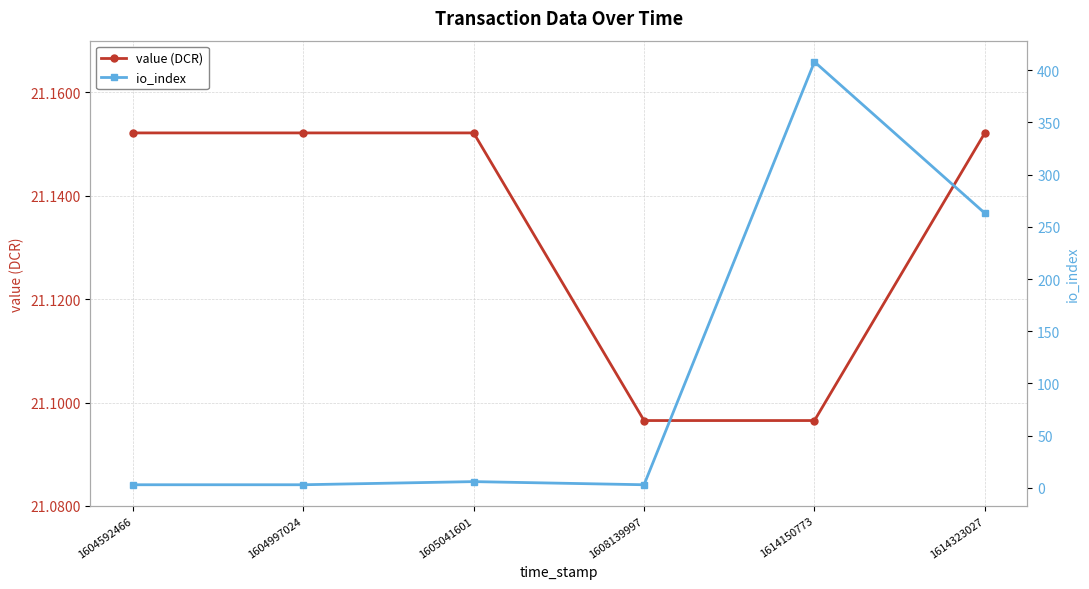

Reading left to right, list all the values displayed in this chart.

value (DCR): 1604592466=21.2	1604997024=21.2	1605041601=21.2	1608139997=21.1	1614150773=21.1	1614323027=21.2
io_index: 1604592466=3.0	1604997024=3.0	1605041601=6.0	1608139997=3.0	1614150773=408.0	1614323027=263.0